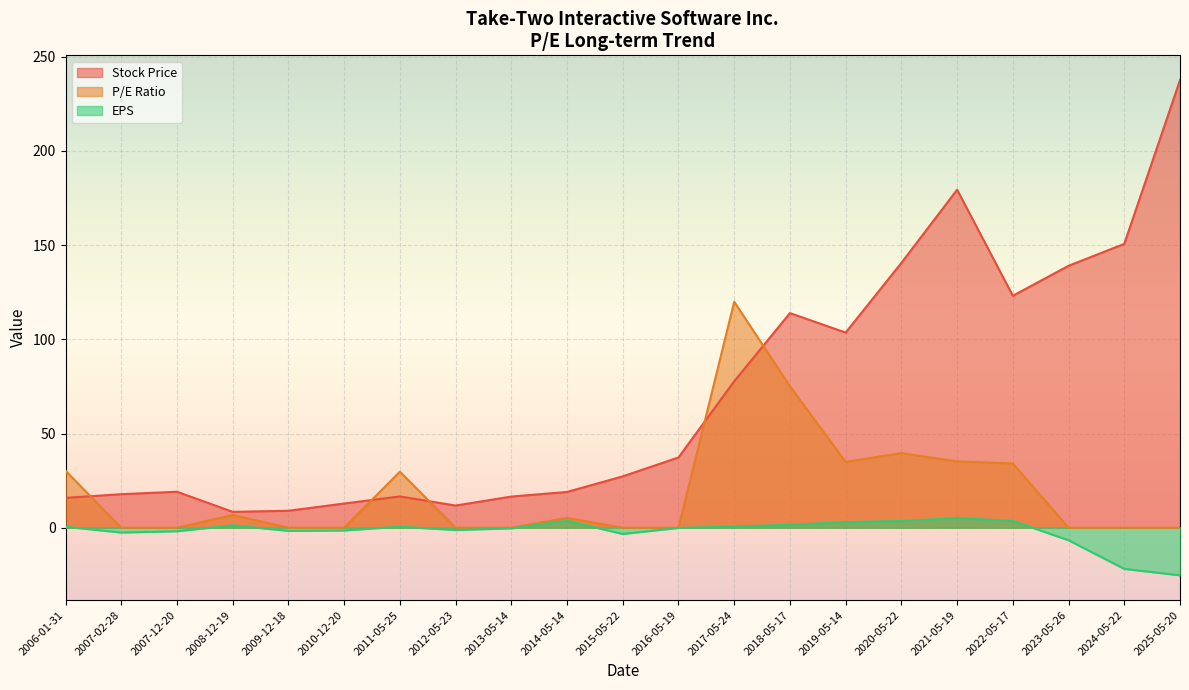

What is the maximum value for EPS?

5.1